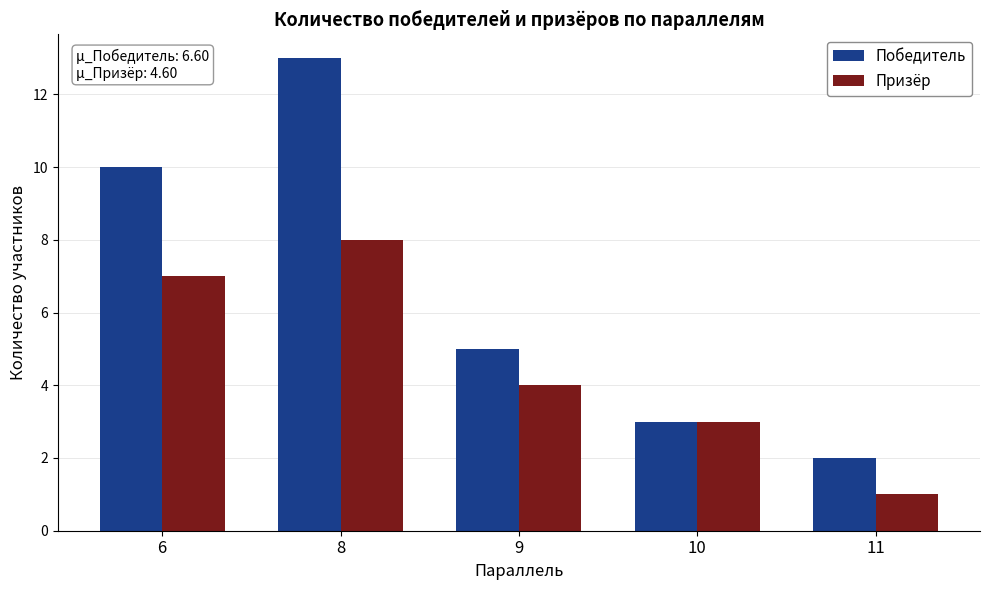

What is the total value across all series at 6?

17